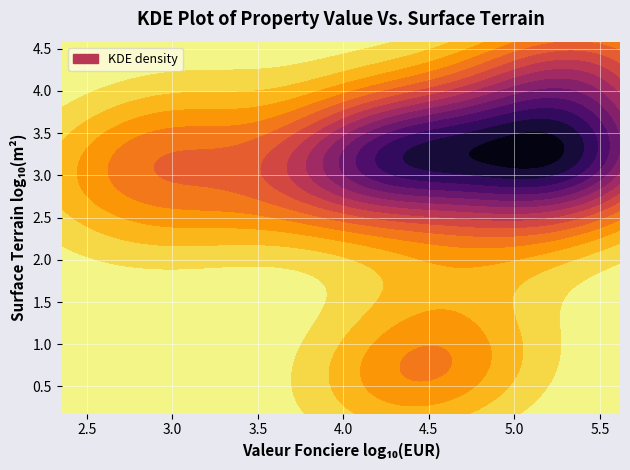

Rank the series by their maximum value, from lowest to highest.

surface_terrain, valeur_fonciere